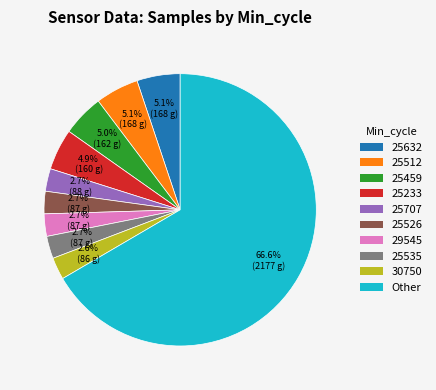

What is the largest slice in the pie chart?

Other